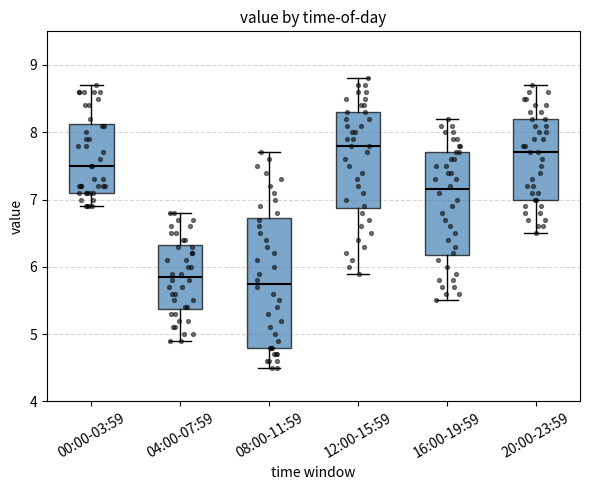

Comparing the boxes themselves (not the whiskers), which one is the tallest?

08:00-11:59